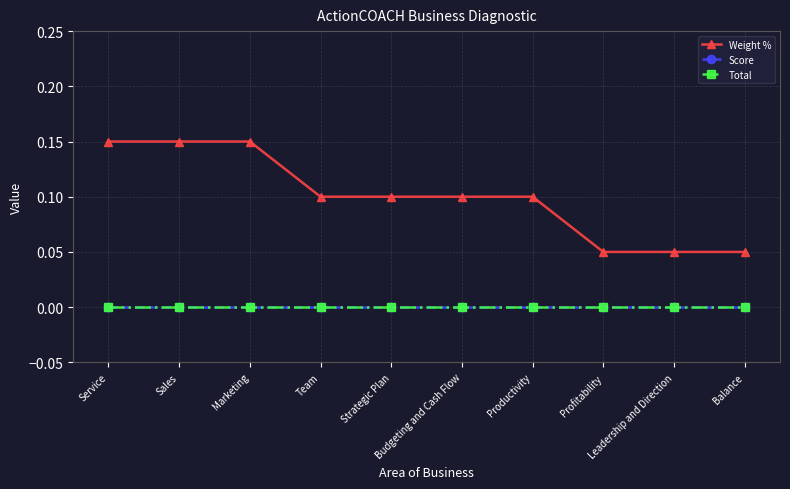

Is this an area chart (filled region under the line)?

No